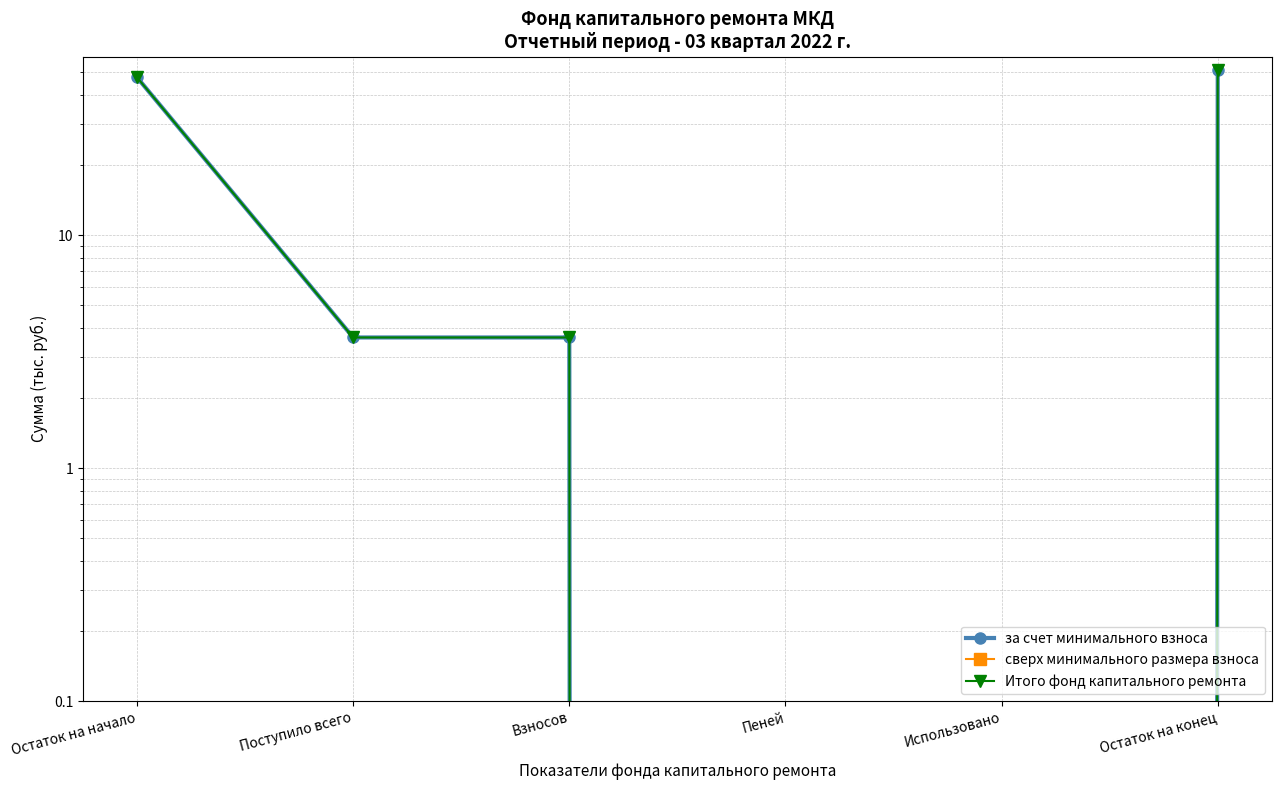

The value of за счет минимального взноса at Остаток на начало is 47.6. True or false?

True